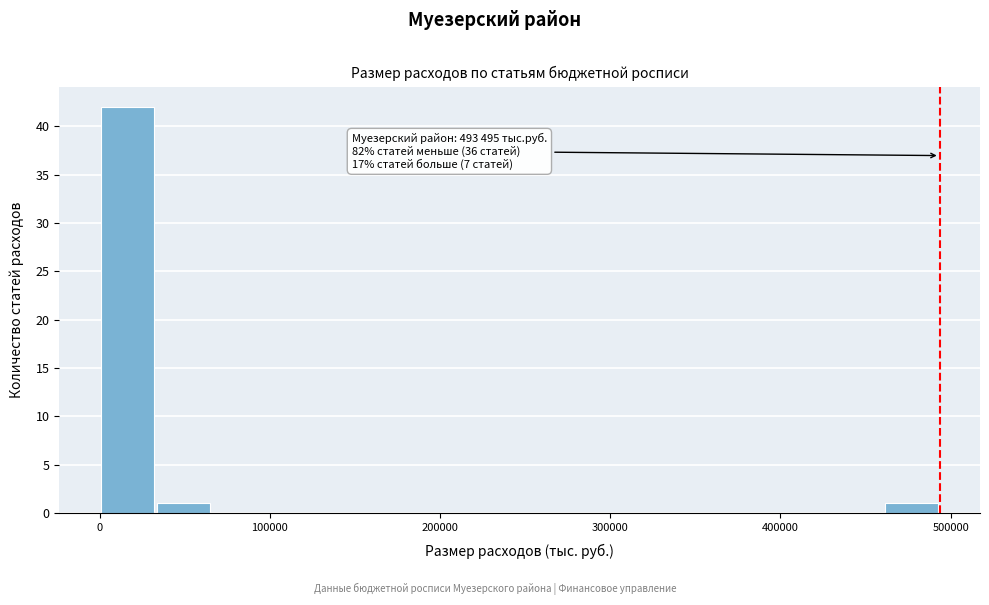

Around what value on the x-axis is the tallest bar? Give the approximate position of its centre, as read against the axis.

20000